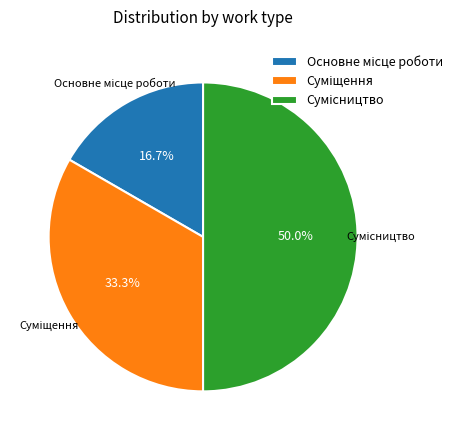

Rank the categories by value from lowest to highest.

Основне місце роботи, Суміщення, Сумісництво